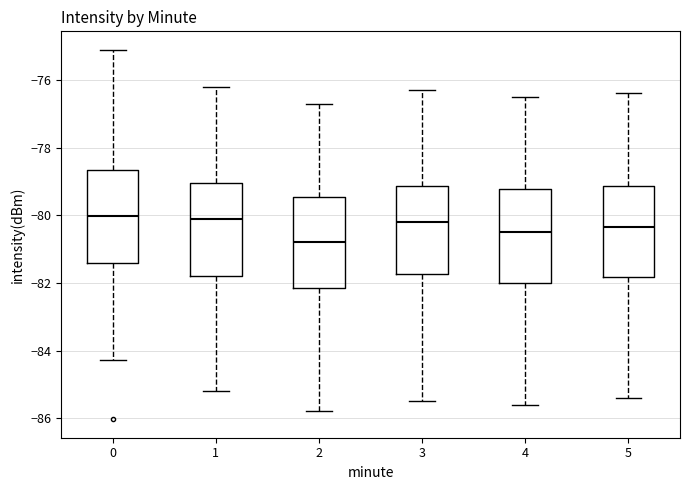

Which box has the lowest median line?

2